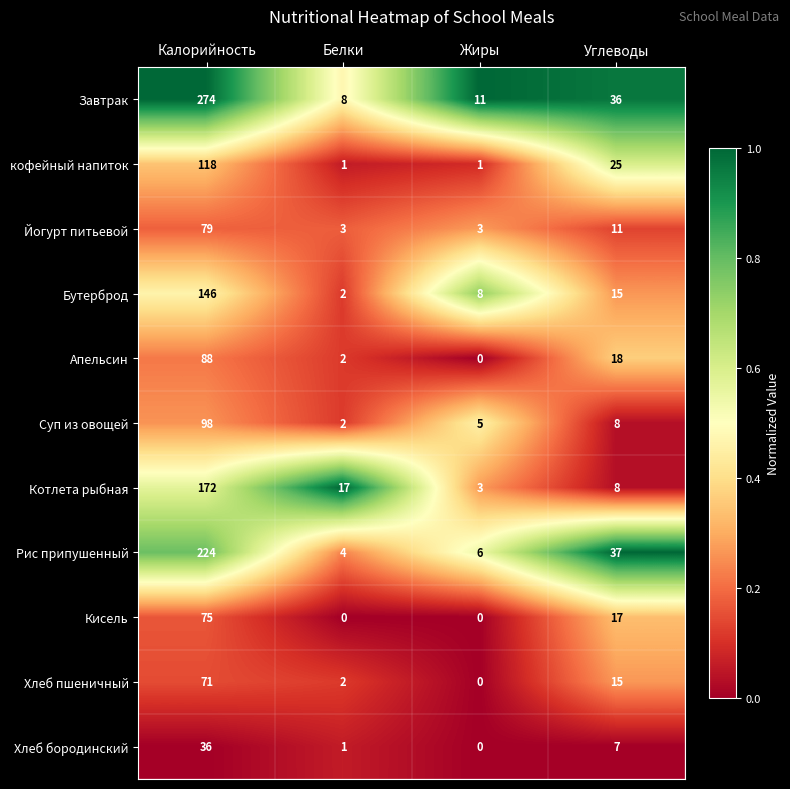

How many series are shown in this chart?

11